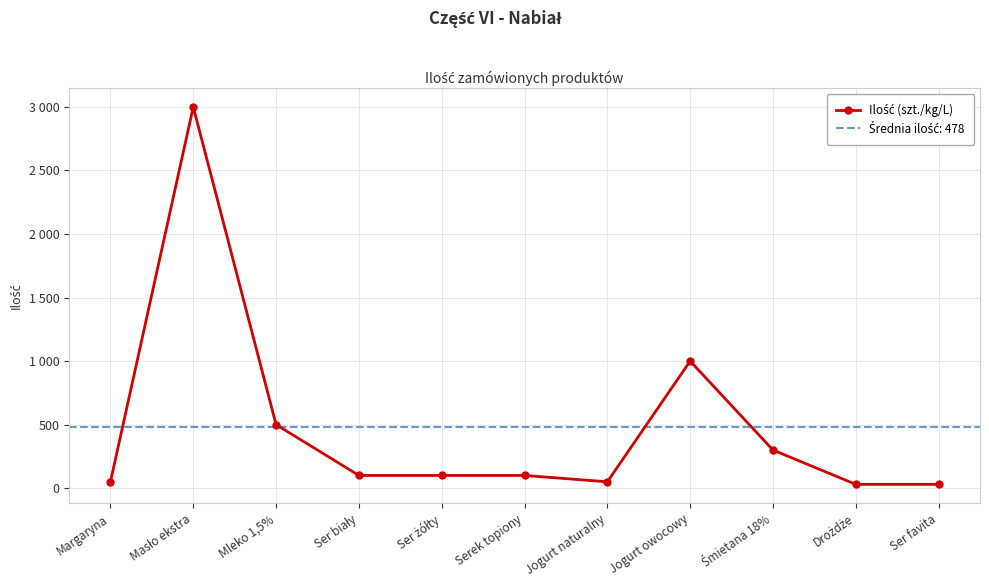

What is the value of the 7th point from the left?

50